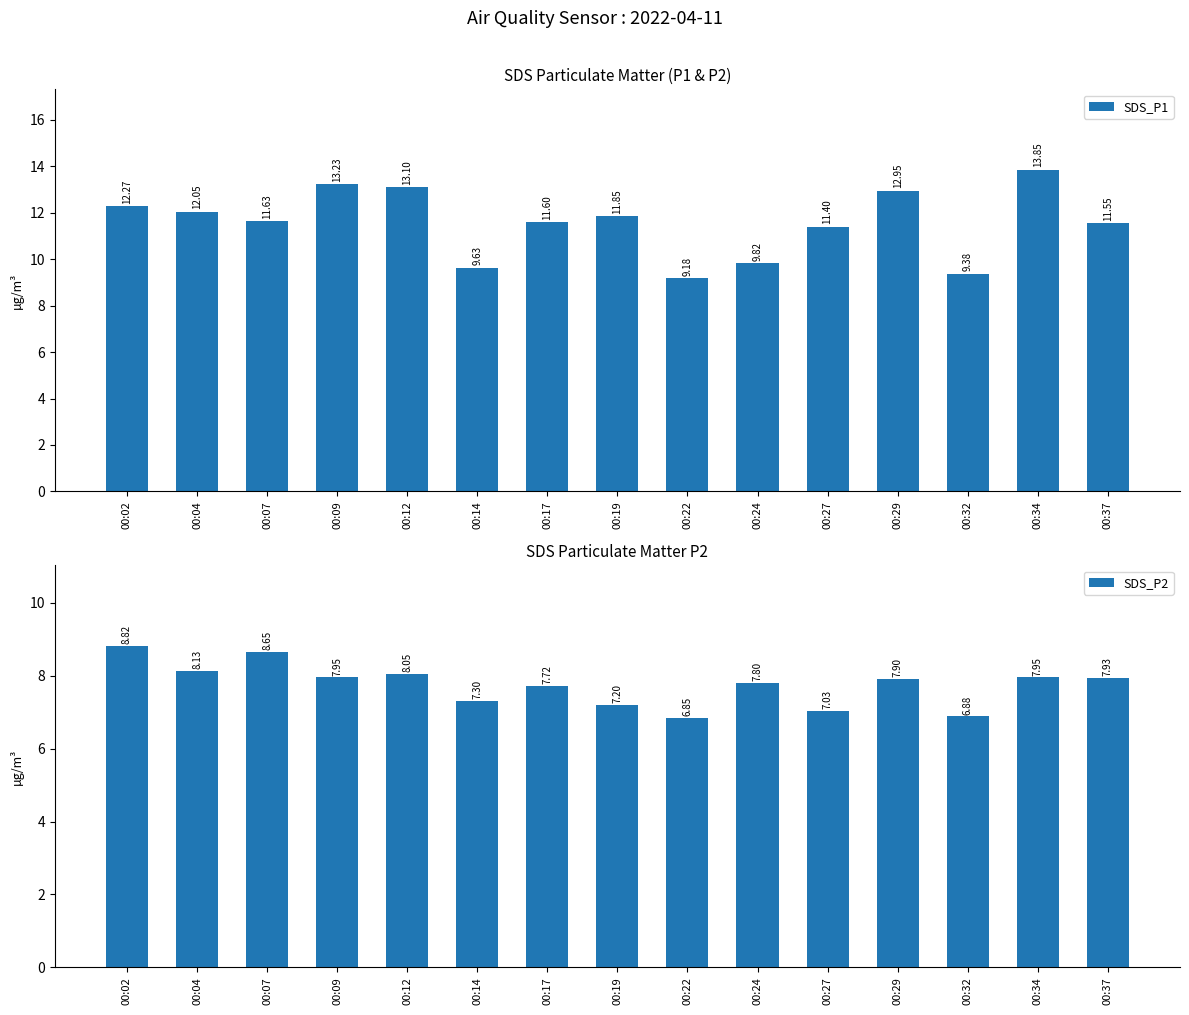

Reading right to left, list all the values displayed in this chart.

SDS_P1: 11.6	13.8	9.4	12.9	11.4	9.8	9.2	11.8	11.6	9.6	13.1	13.2	11.6	12.1	12.3
SDS_P2: 7.9	8.0	6.9	7.9	7.0	7.8	6.8	7.2	7.7	7.3	8.1	8.0	8.7	8.1	8.8